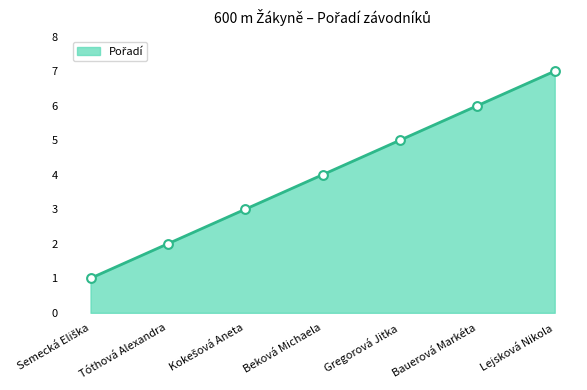

Which has a higher value, Bauerová Markéta or Lejsková Nikola?

Lejsková Nikola